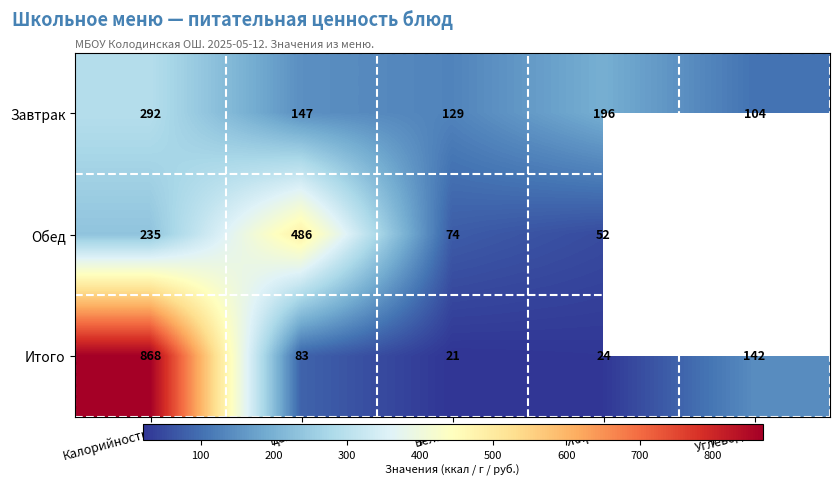

Where does the Итого series first go above 83?

Калорийность